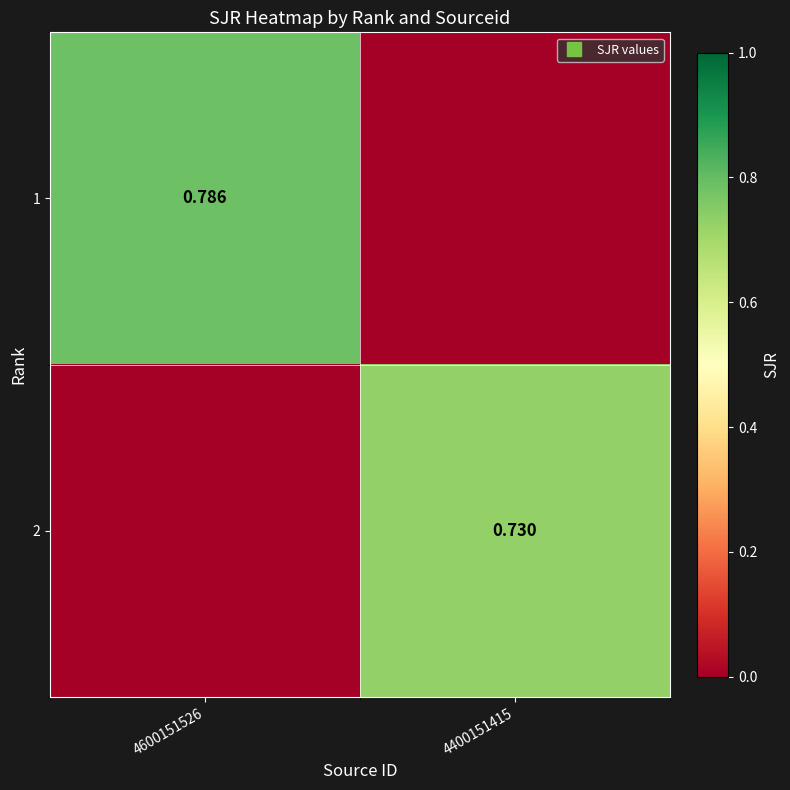

Which series has the widest spread of values?

1